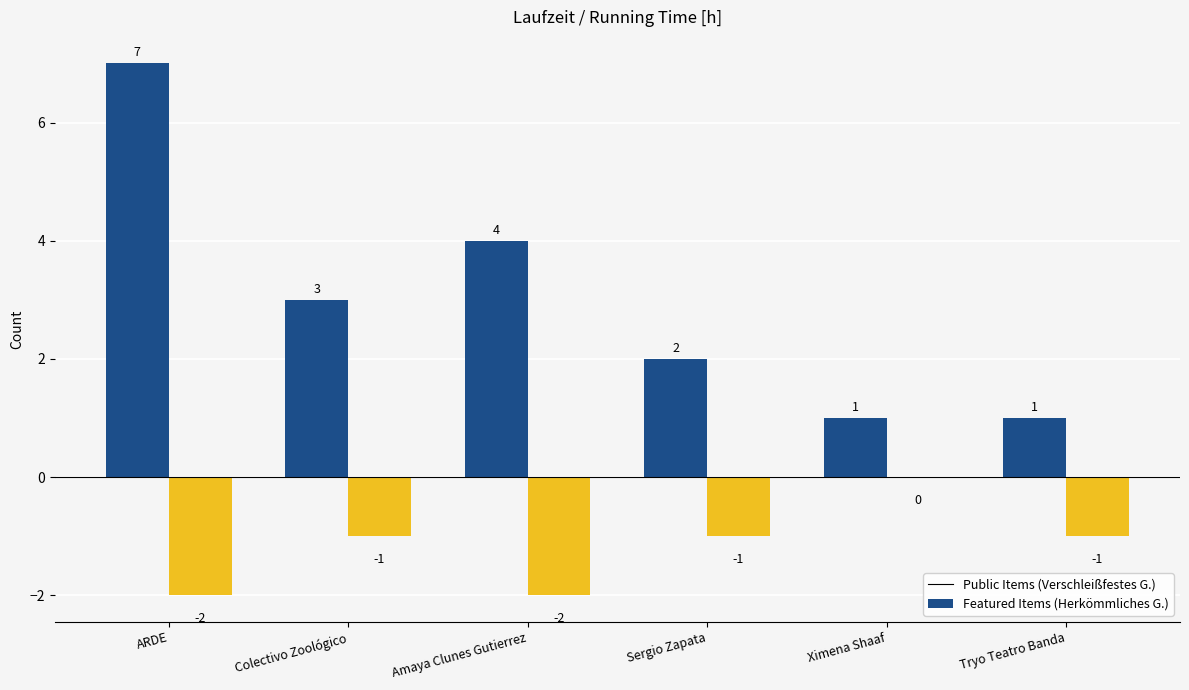

Reading left to right, what are all the values shown in this chart?

Public Items (Verschleißfestes G.): 7	3	4	2	1	1
Featured Items (Herkömmliches G.): -2	-1	-2	-1	0	-1